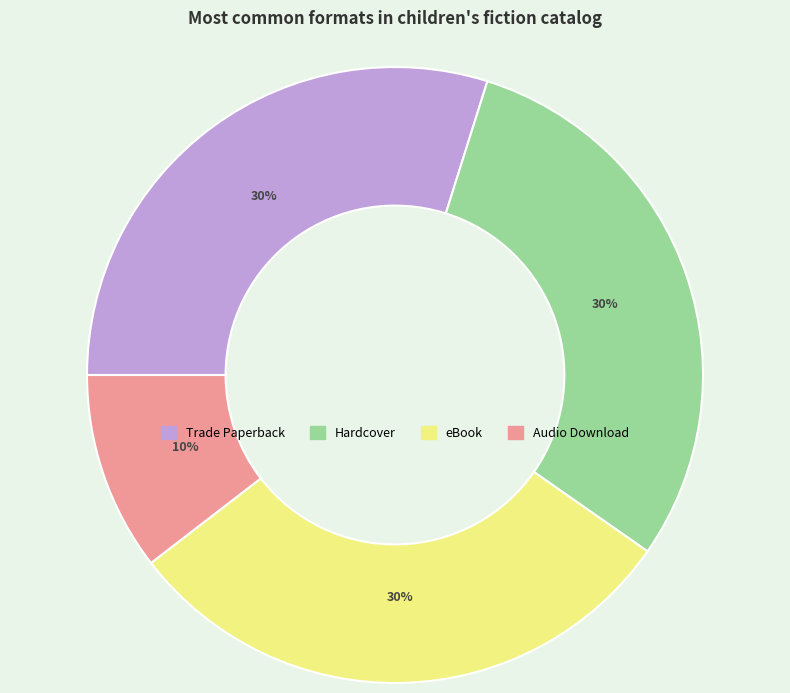

Does any single category account for the majority?

No